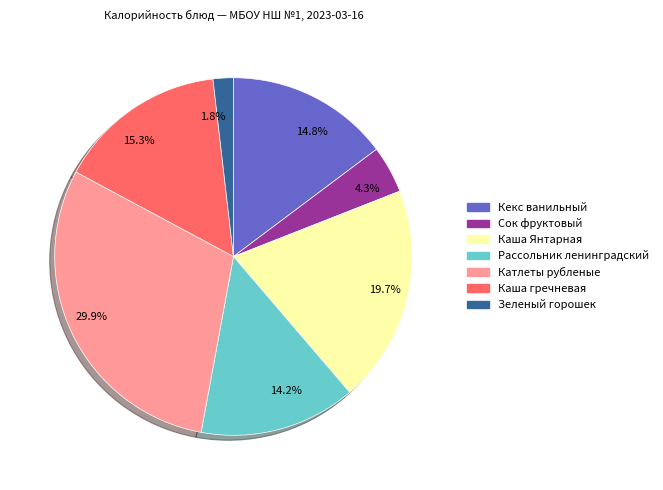

Is it true that Каша гречневая is 15% of the pie?

True